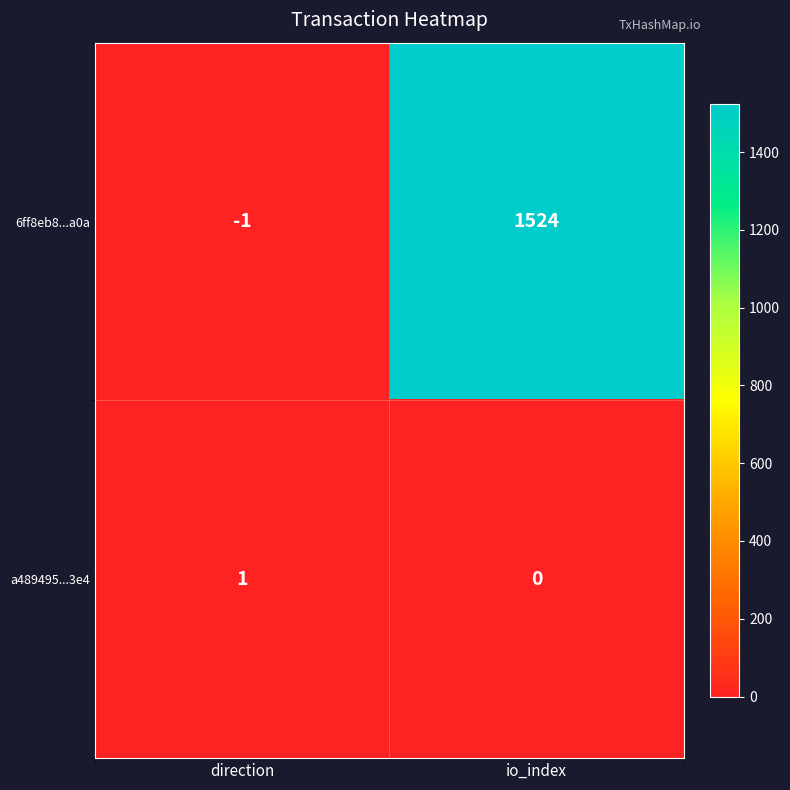

Where is a489495...3e4 nearest to the value 0?

io_index